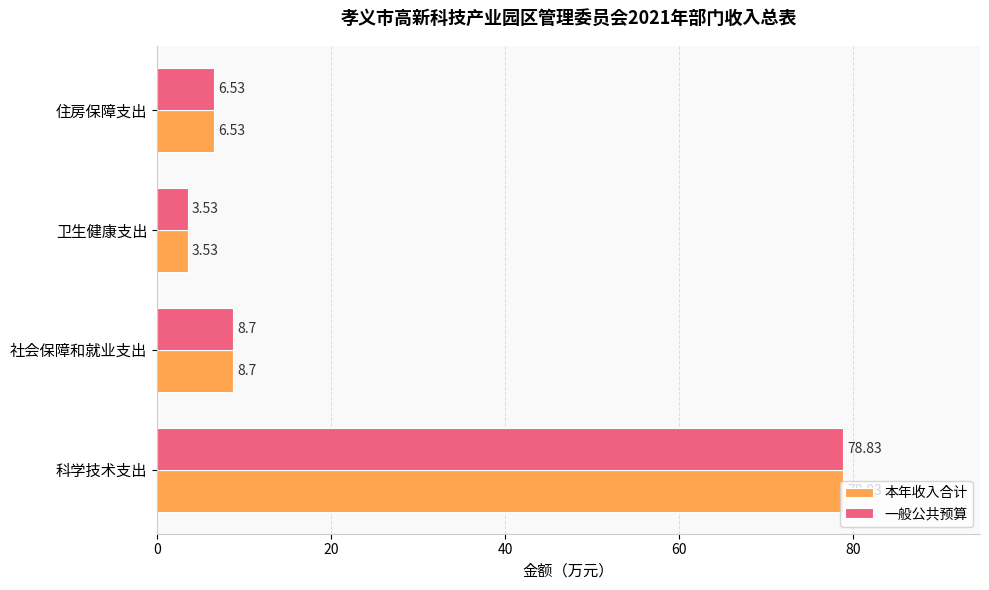

What is the difference between the maximum and minimum values in the 一般公共预算 series?

75.3